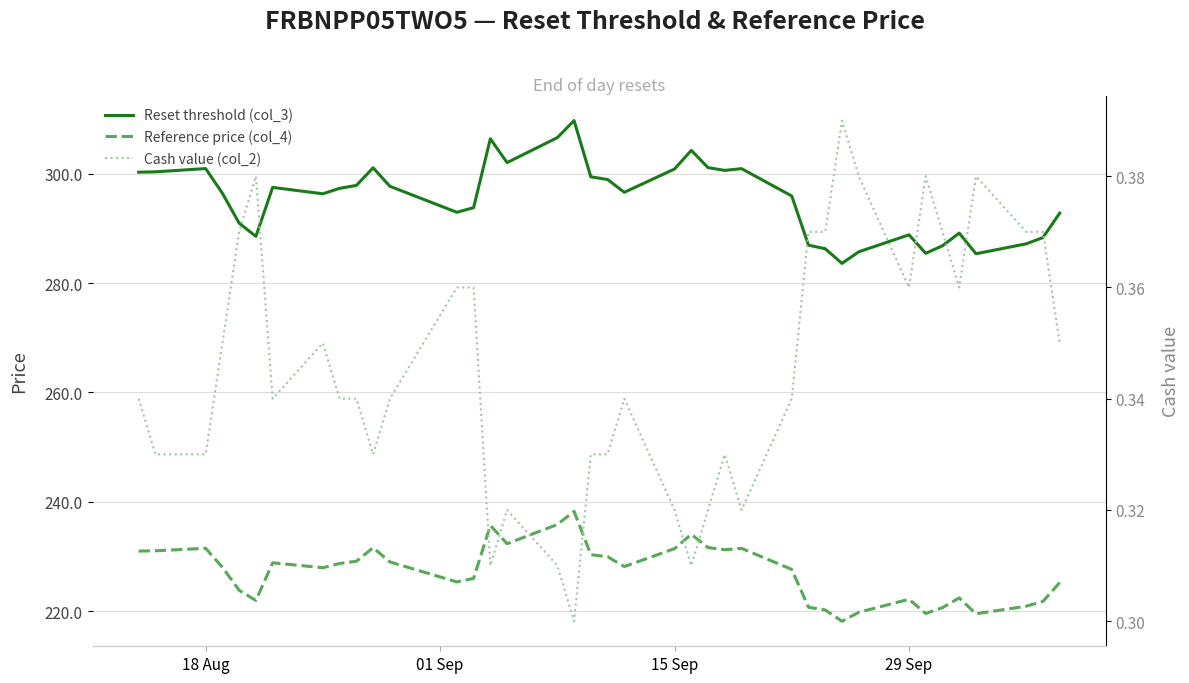

At how many categories does at least one series exceed 171?

39